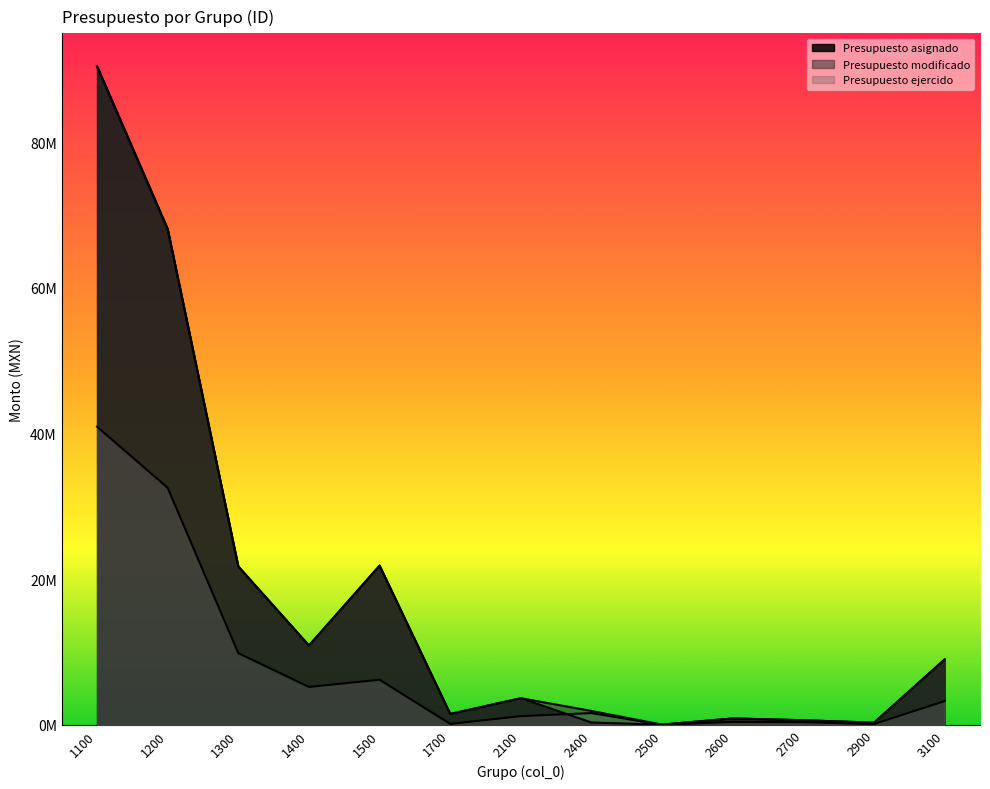

Where does the Presupuesto modificado series first go above 3658000?

1100